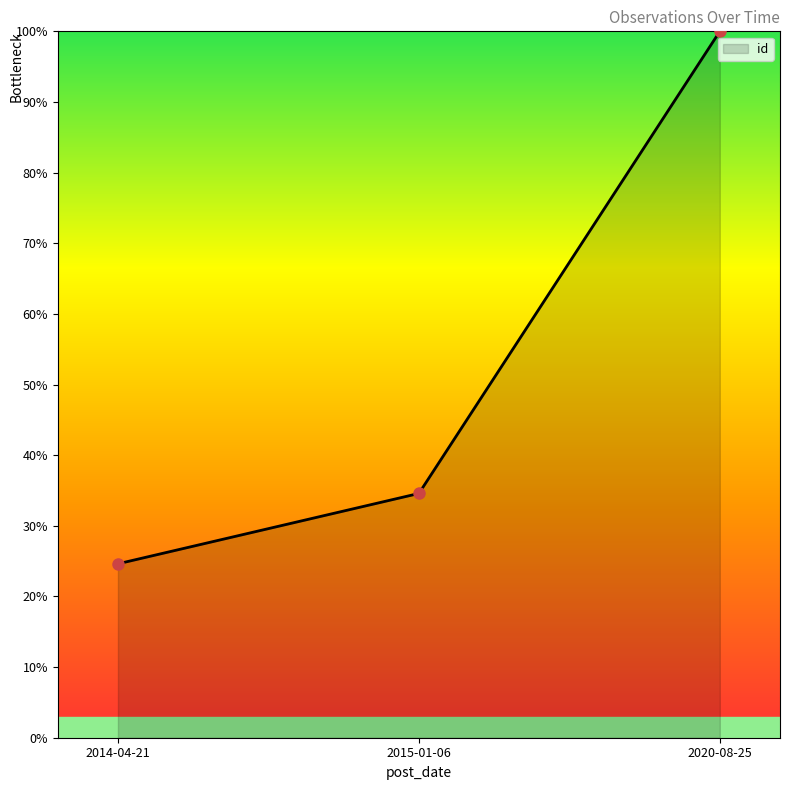

Between 2020-08-25 and 2014-04-21, which is larger?

2020-08-25